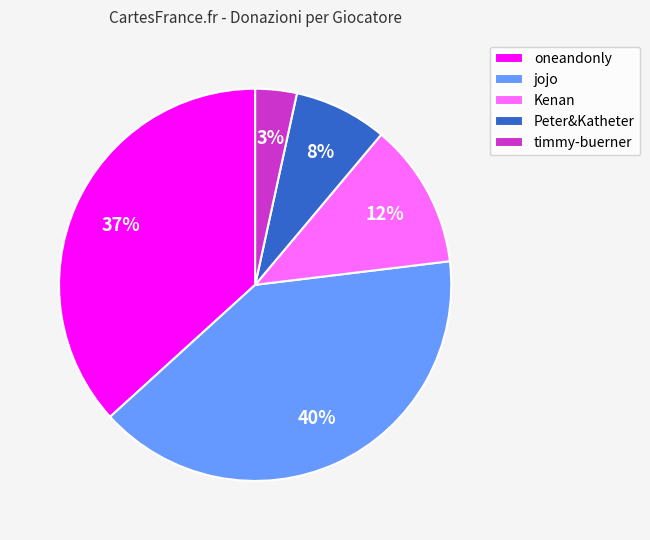

Does any single category account for the majority?

No